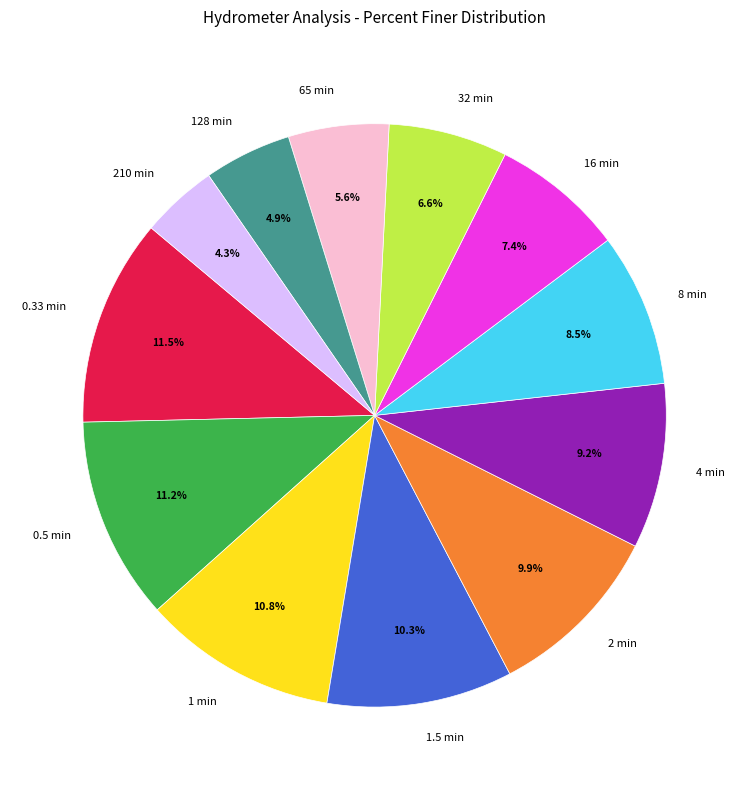

To the nearest percent, what is the difference between the largest and smallest slice percentages?

7%